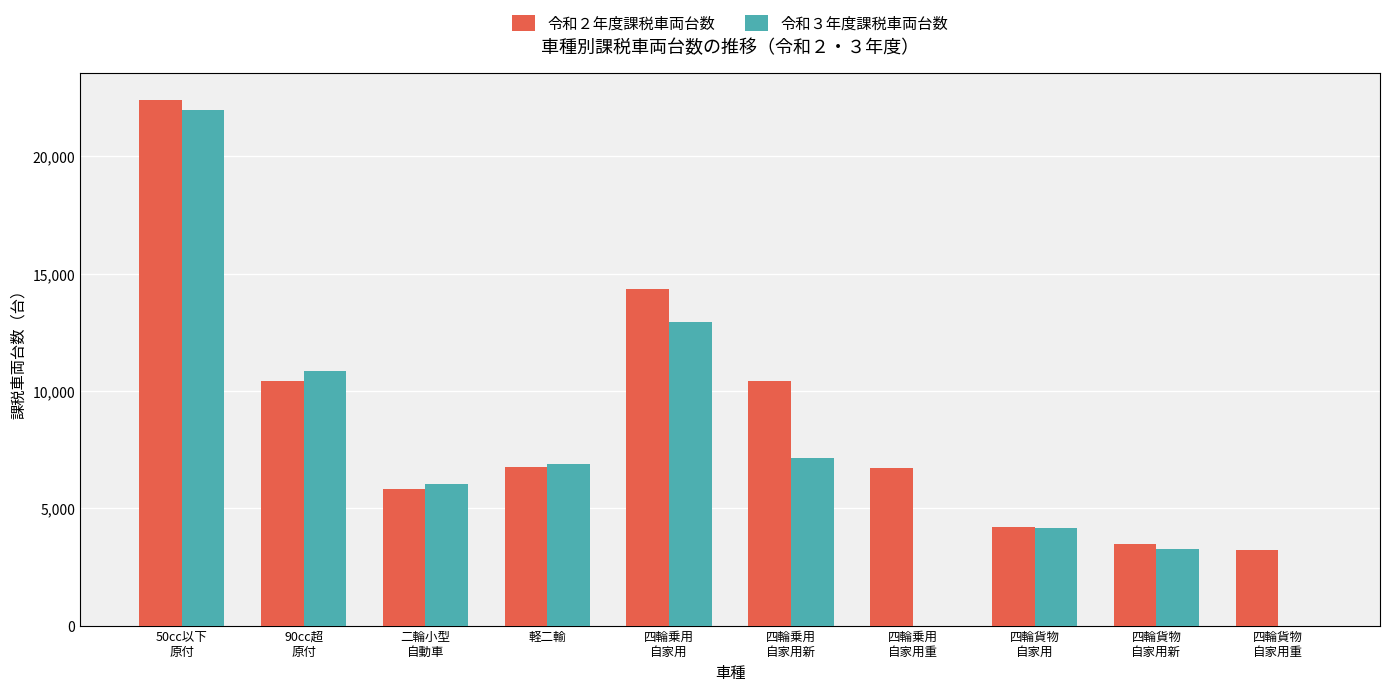

What is the average value of the 令和２年度課税車両台数 series?

8789